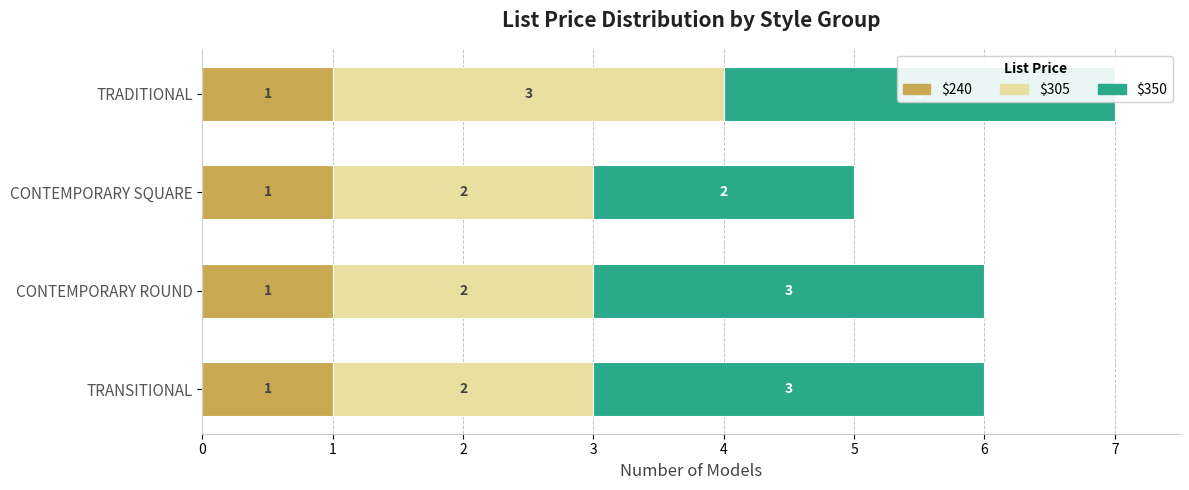

Between 0 and 2, which series saw the biggest shift?

$305